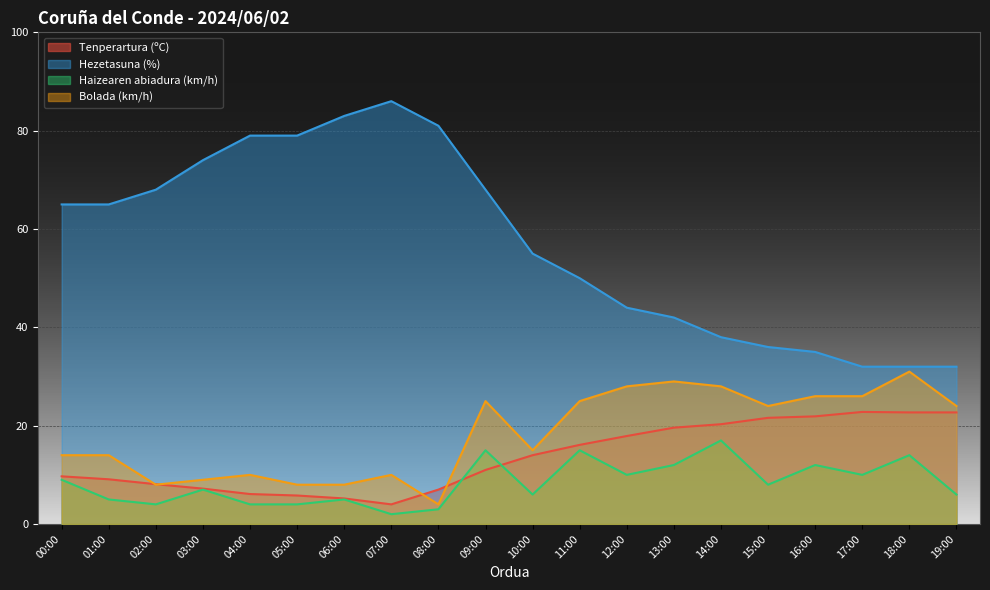

Rank the series by their maximum value, from highest to lowest.

Hezetasuna (%), Bolada (km/h), Tenperartura (ºC), Haizearen abiadura (km/h)